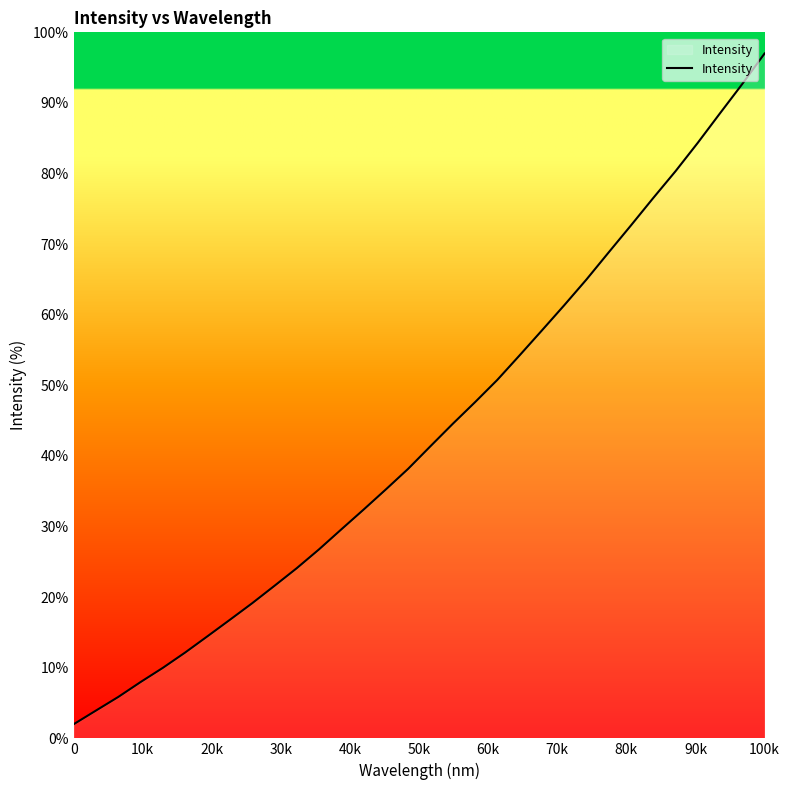

What is the average value?

43.2